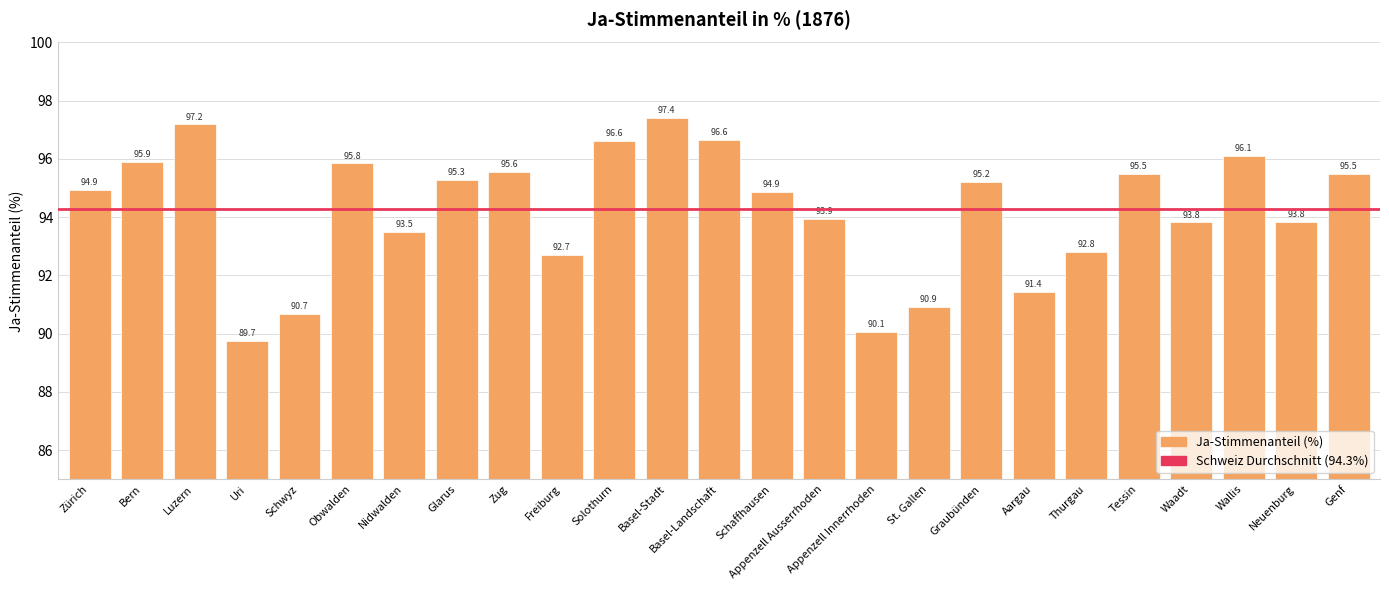

Which has a higher value, Aargau or Graubünden?

Graubünden